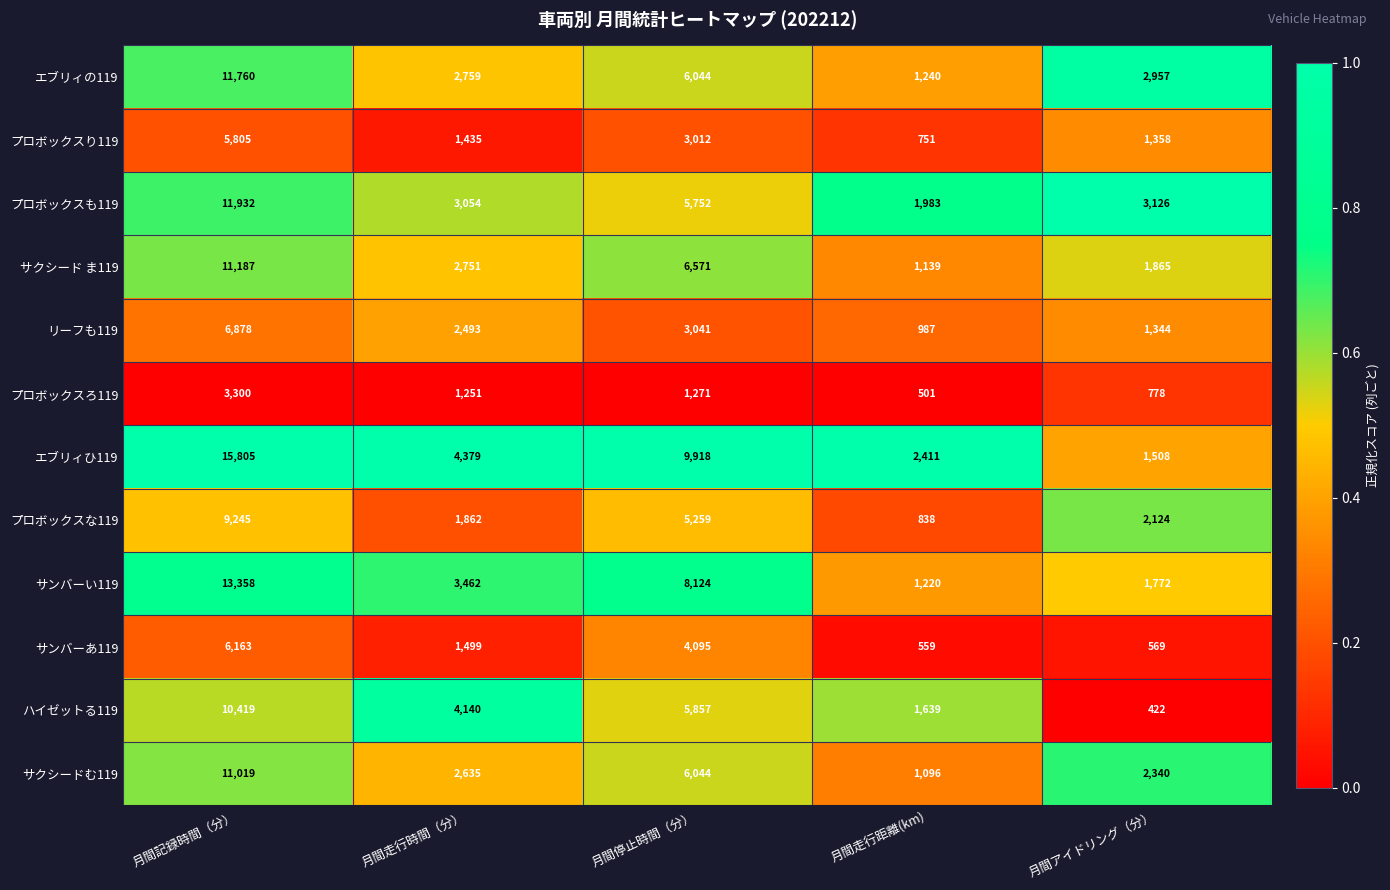

Which series changed the most between 月間停止時間（分） and 月間走行距離(km)?

エブリィひ119